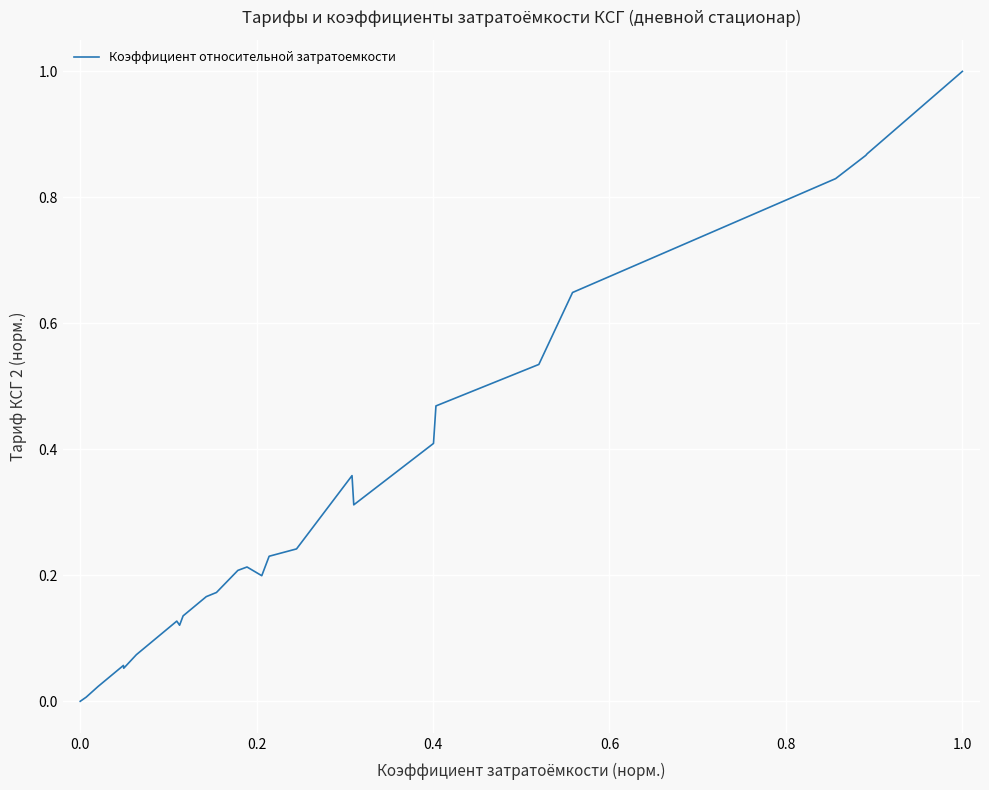

What is the difference between the maximum and minimum values?

1.0